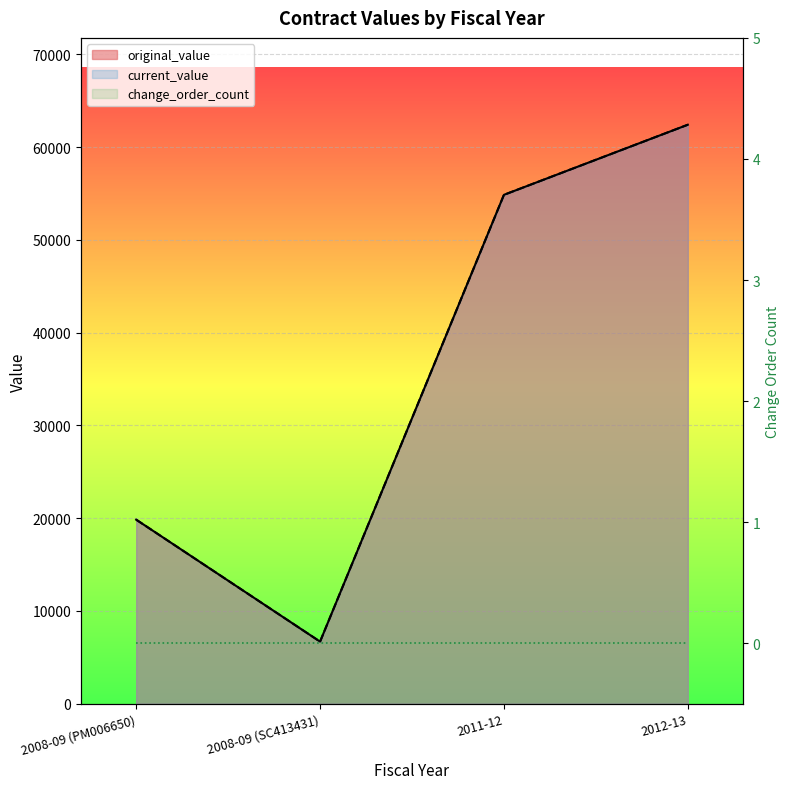

Where is the first local minimum for current_value?

2008-09 (SC413431)